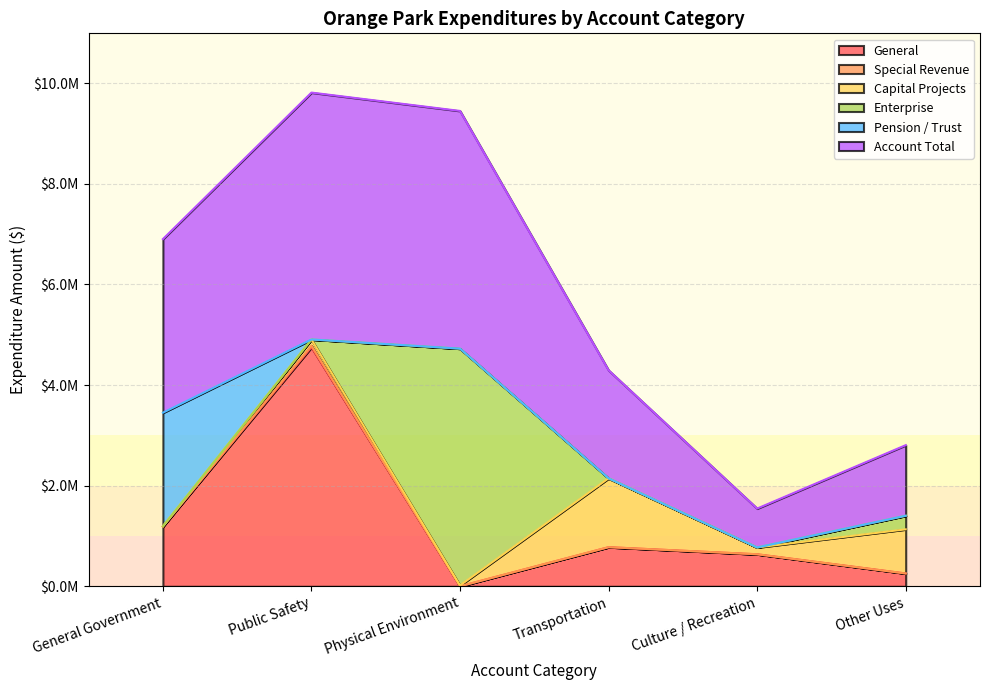

True or false: Pension / Trust has more than 0 interior local peaks.

False